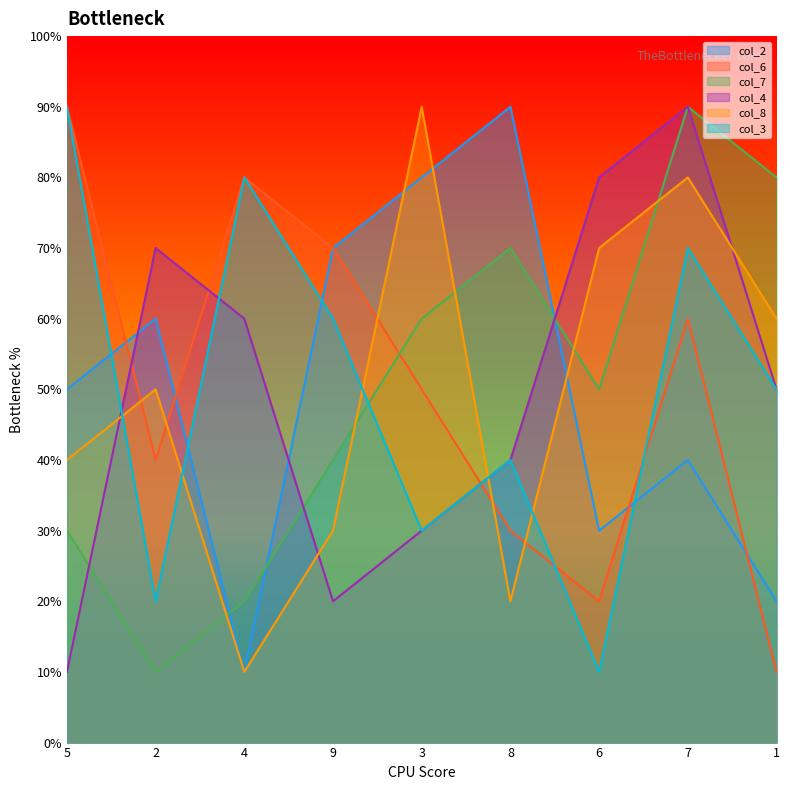

Which series changed the most between 8 and 1?

col_2